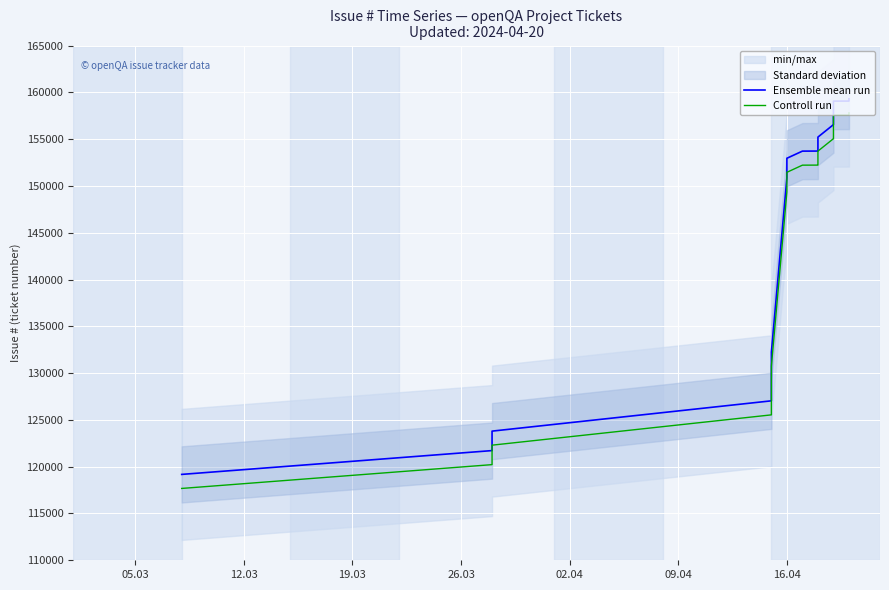

How many data points in Controll run are less than 156028?

19